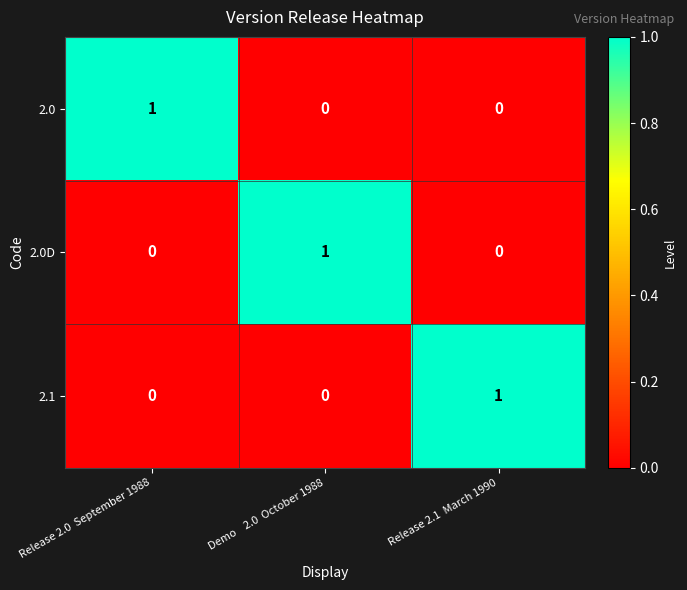

At how many categories does at least one series exceed 0?

3